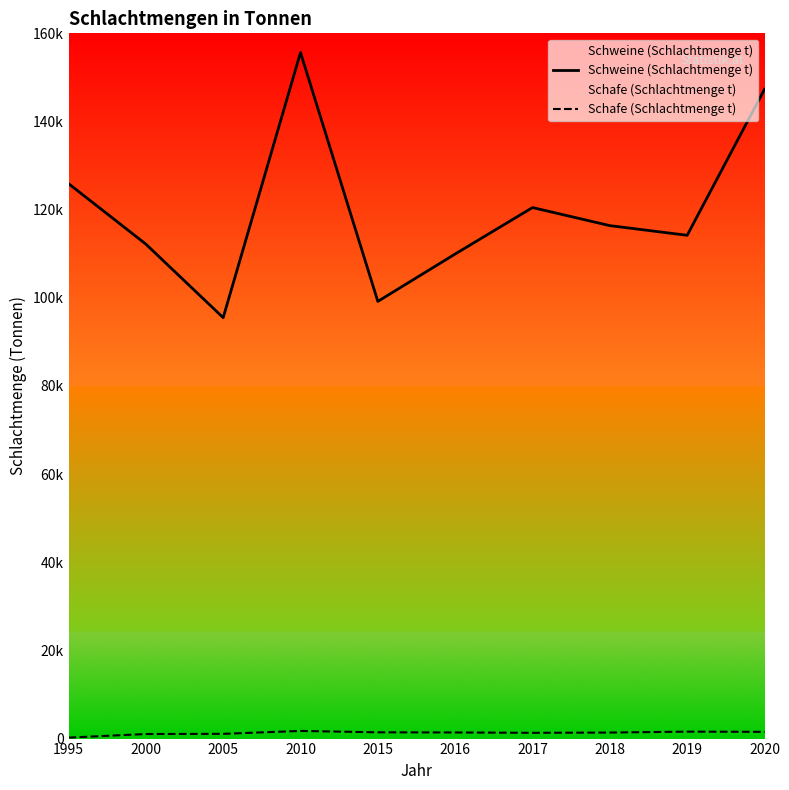

What is the lowest value of the Schweine (Schlachtmenge t) series?

95496